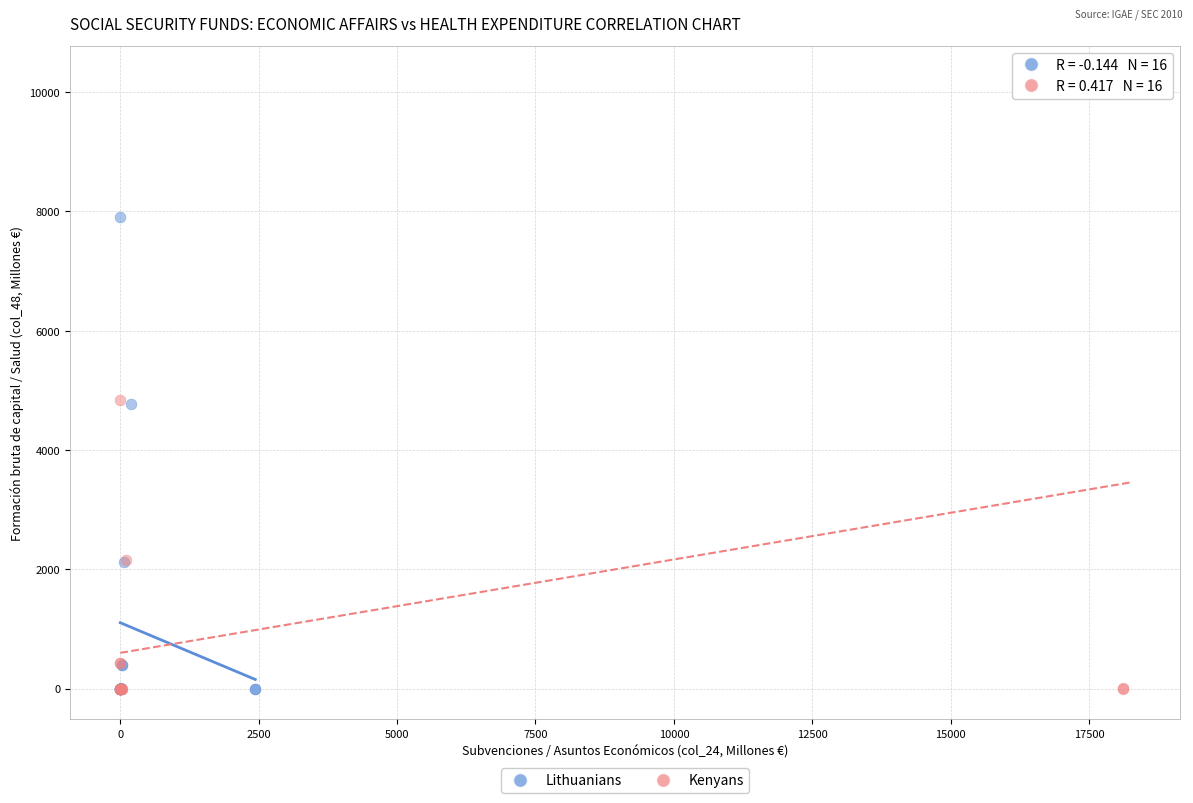

Which series has the largest Y range (max minus min)?

Kenyans